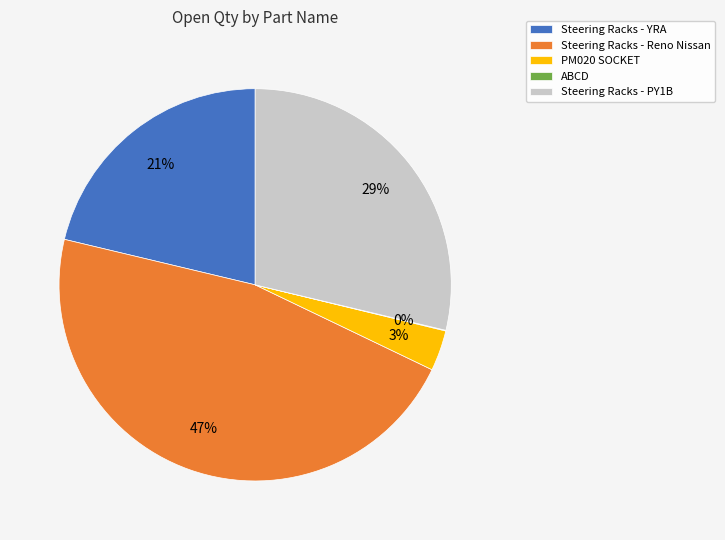

To the nearest percent, what is the combined percentage of PM020 SOCKET and Steering Racks - PY1B?

32%